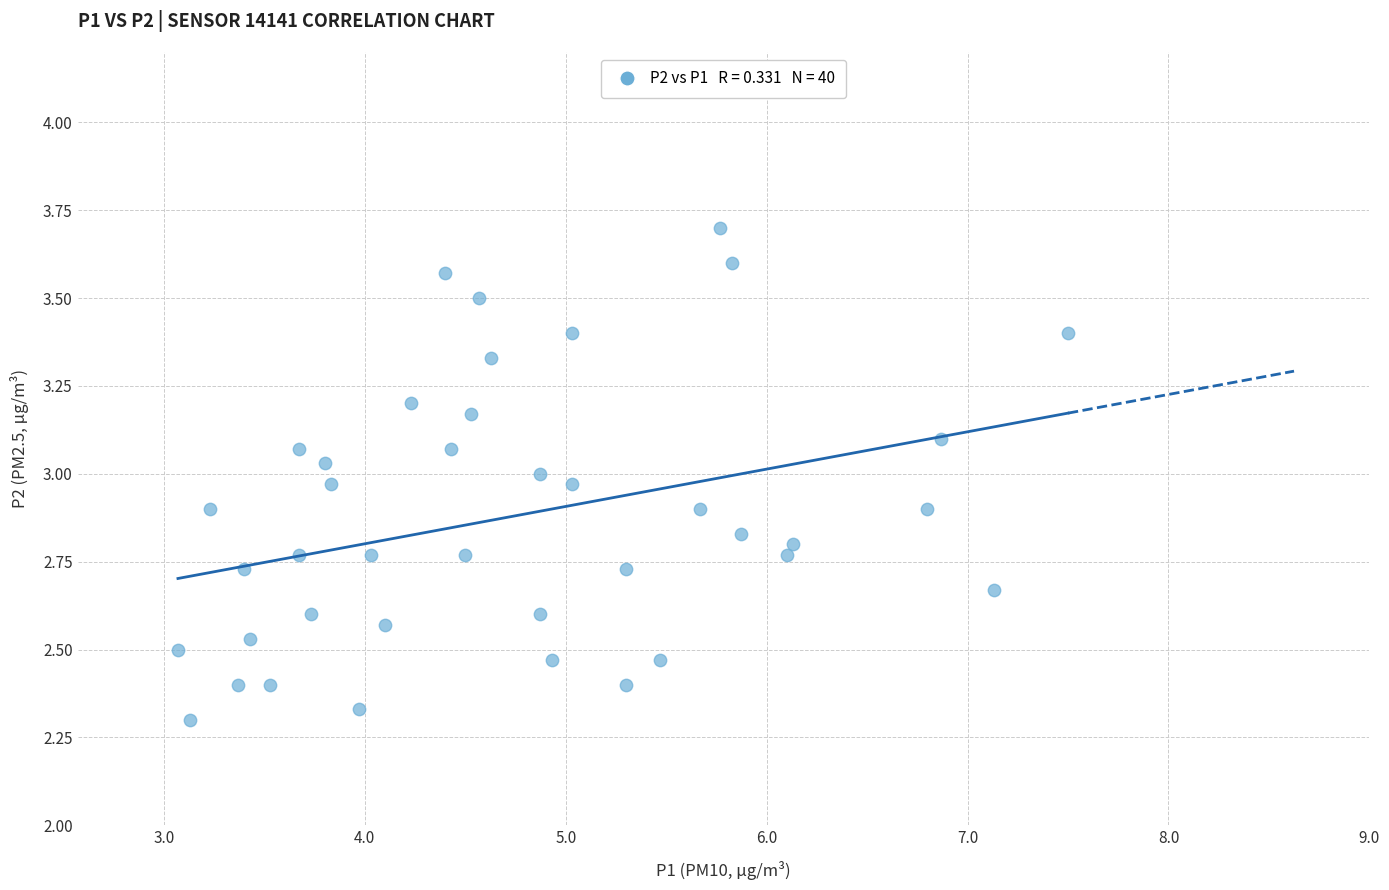

What is the range of Y values (max minus min)?

1.4